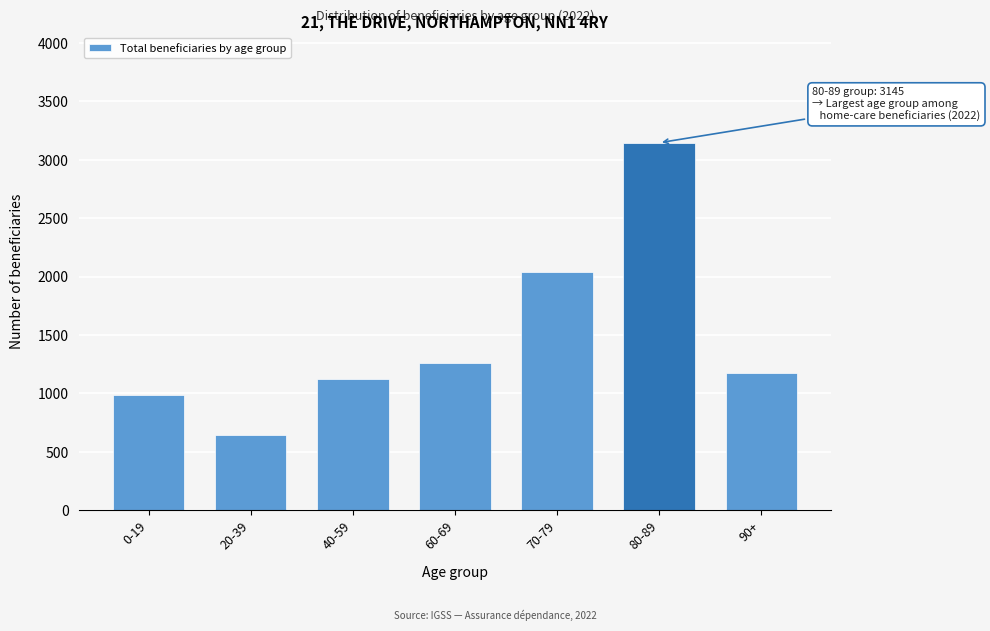

Reading left to right, extract all data points from this chart.

988	648	1121	1264	2035	3145	1175